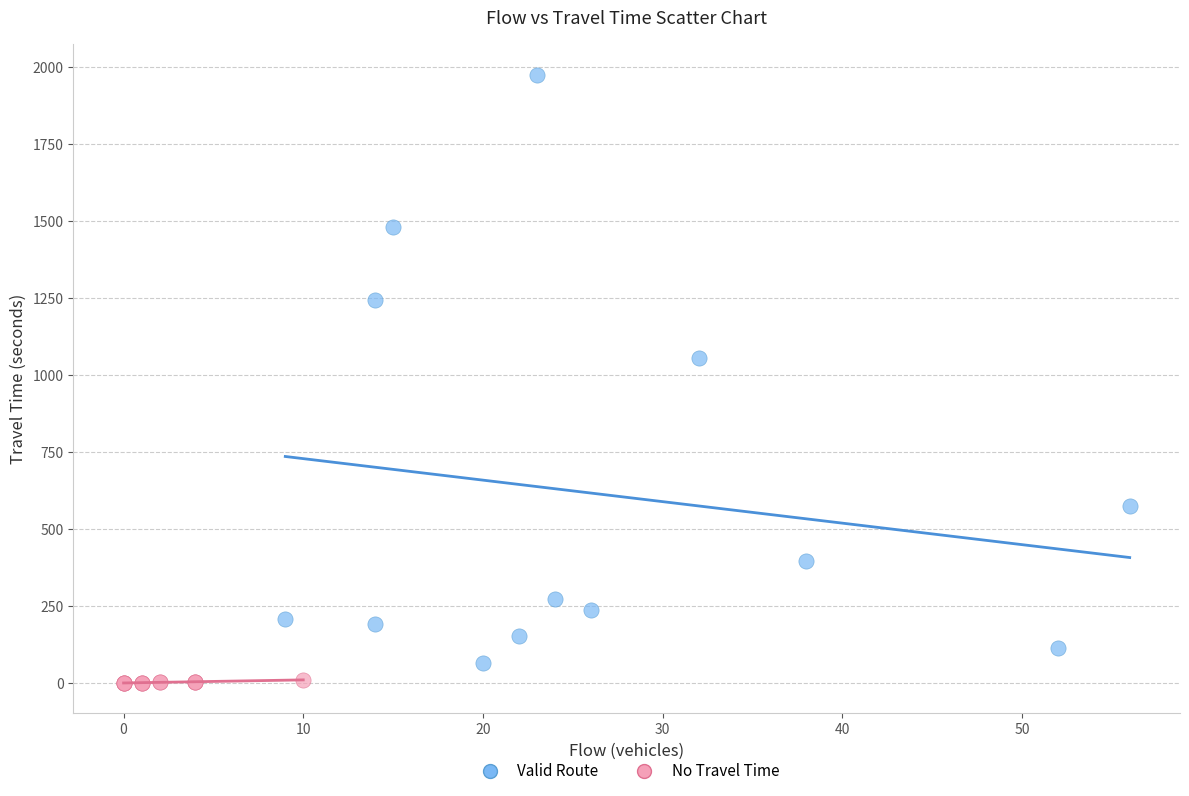

Which series has the widest spread of Y values?

Valid Route